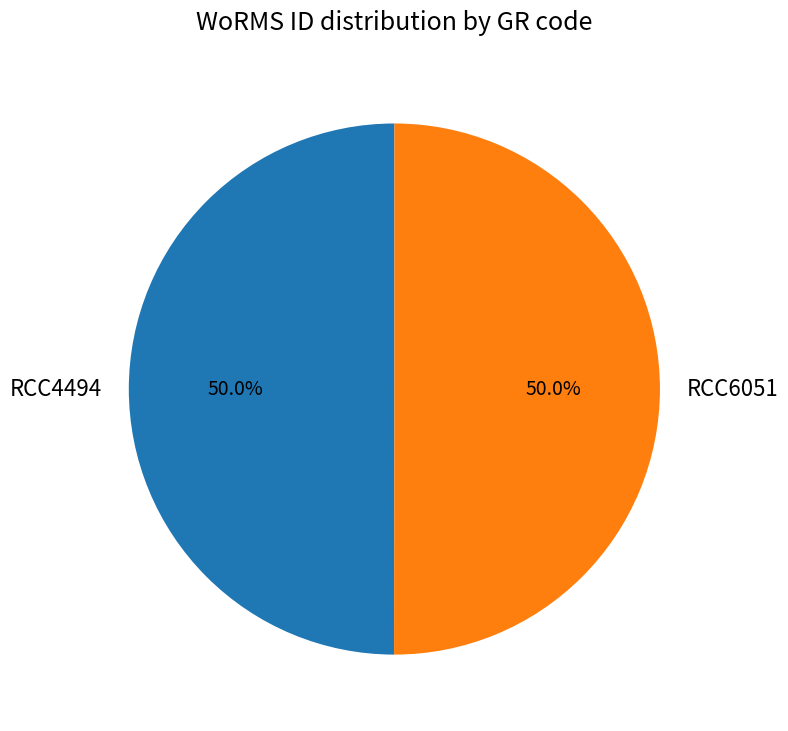

Combined, do RCC4494 and RCC6051 account for over 50%?

Yes